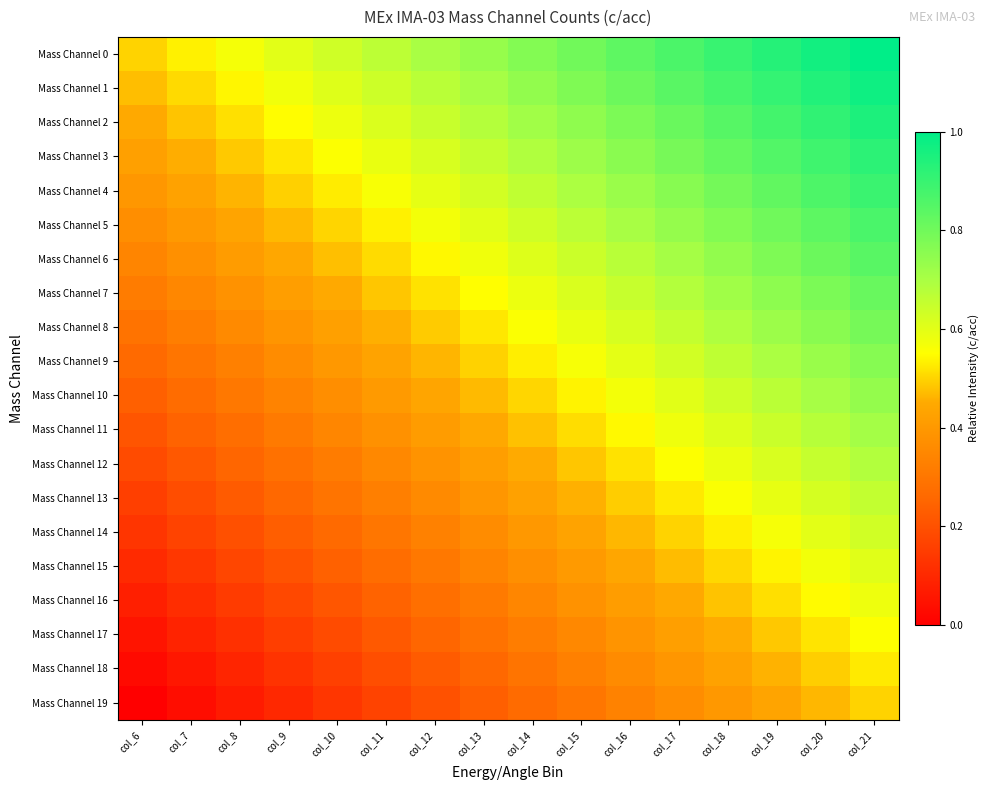

Reading left to right, list all the values displayed in this chart.

Mass Channel 0: col_6=0.5	col_7=0.5	col_8=0.6	col_9=0.6	col_10=0.6	col_11=0.7	col_12=0.7	col_13=0.7	col_14=0.8	col_15=0.8	col_16=0.8	col_17=0.9	col_18=0.9	col_19=0.9	col_20=1.0	col_21=1.0
Mass Channel 1: col_6=0.5	col_7=0.5	col_8=0.5	col_9=0.6	col_10=0.6	col_11=0.6	col_12=0.7	col_13=0.7	col_14=0.7	col_15=0.8	col_16=0.8	col_17=0.8	col_18=0.9	col_19=0.9	col_20=0.9	col_21=1.0
Mass Channel 2: col_6=0.4	col_7=0.5	col_8=0.5	col_9=0.5	col_10=0.6	col_11=0.6	col_12=0.6	col_13=0.7	col_14=0.7	col_15=0.7	col_16=0.8	col_17=0.8	col_18=0.8	col_19=0.9	col_20=0.9	col_21=0.9
Mass Channel 3: col_6=0.4	col_7=0.5	col_8=0.5	col_9=0.5	col_10=0.6	col_11=0.6	col_12=0.6	col_13=0.7	col_14=0.7	col_15=0.7	col_16=0.8	col_17=0.8	col_18=0.8	col_19=0.9	col_20=0.9	col_21=0.9
Mass Channel 4: col_6=0.4	col_7=0.4	col_8=0.5	col_9=0.5	col_10=0.5	col_11=0.6	col_12=0.6	col_13=0.6	col_14=0.7	col_15=0.7	col_16=0.7	col_17=0.8	col_18=0.8	col_19=0.8	col_20=0.9	col_21=0.9
Mass Channel 5: col_6=0.4	col_7=0.4	col_8=0.4	col_9=0.5	col_10=0.5	col_11=0.5	col_12=0.6	col_13=0.6	col_14=0.6	col_15=0.7	col_16=0.7	col_17=0.7	col_18=0.8	col_19=0.8	col_20=0.8	col_21=0.9
Mass Channel 6: col_6=0.3	col_7=0.4	col_8=0.4	col_9=0.4	col_10=0.5	col_11=0.5	col_12=0.5	col_13=0.6	col_14=0.6	col_15=0.6	col_16=0.7	col_17=0.7	col_18=0.7	col_19=0.8	col_20=0.8	col_21=0.8
Mass Channel 7: col_6=0.3	col_7=0.3	col_8=0.4	col_9=0.4	col_10=0.4	col_11=0.5	col_12=0.5	col_13=0.5	col_14=0.6	col_15=0.6	col_16=0.6	col_17=0.7	col_18=0.7	col_19=0.7	col_20=0.8	col_21=0.8
Mass Channel 8: col_6=0.3	col_7=0.3	col_8=0.4	col_9=0.4	col_10=0.4	col_11=0.5	col_12=0.5	col_13=0.5	col_14=0.6	col_15=0.6	col_16=0.6	col_17=0.7	col_18=0.7	col_19=0.7	col_20=0.8	col_21=0.8
Mass Channel 9: col_6=0.3	col_7=0.3	col_8=0.3	col_9=0.4	col_10=0.4	col_11=0.4	col_12=0.5	col_13=0.5	col_14=0.5	col_15=0.6	col_16=0.6	col_17=0.6	col_18=0.7	col_19=0.7	col_20=0.7	col_21=0.8
Mass Channel 10: col_6=0.2	col_7=0.3	col_8=0.3	col_9=0.3	col_10=0.4	col_11=0.4	col_12=0.4	col_13=0.5	col_14=0.5	col_15=0.5	col_16=0.6	col_17=0.6	col_18=0.6	col_19=0.7	col_20=0.7	col_21=0.7
Mass Channel 11: col_6=0.2	col_7=0.2	col_8=0.3	col_9=0.3	col_10=0.3	col_11=0.4	col_12=0.4	col_13=0.4	col_14=0.5	col_15=0.5	col_16=0.5	col_17=0.6	col_18=0.6	col_19=0.6	col_20=0.7	col_21=0.7
Mass Channel 12: col_6=0.2	col_7=0.2	col_8=0.3	col_9=0.3	col_10=0.3	col_11=0.4	col_12=0.4	col_13=0.4	col_14=0.5	col_15=0.5	col_16=0.5	col_17=0.6	col_18=0.6	col_19=0.6	col_20=0.7	col_21=0.7
Mass Channel 13: col_6=0.2	col_7=0.2	col_8=0.2	col_9=0.3	col_10=0.3	col_11=0.3	col_12=0.4	col_13=0.4	col_14=0.4	col_15=0.5	col_16=0.5	col_17=0.5	col_18=0.6	col_19=0.6	col_20=0.6	col_21=0.7
Mass Channel 14: col_6=0.1	col_7=0.2	col_8=0.2	col_9=0.2	col_10=0.3	col_11=0.3	col_12=0.3	col_13=0.4	col_14=0.4	col_15=0.4	col_16=0.5	col_17=0.5	col_18=0.5	col_19=0.6	col_20=0.6	col_21=0.6
Mass Channel 15: col_6=0.1	col_7=0.1	col_8=0.2	col_9=0.2	col_10=0.2	col_11=0.3	col_12=0.3	col_13=0.3	col_14=0.4	col_15=0.4	col_16=0.4	col_17=0.5	col_18=0.5	col_19=0.5	col_20=0.6	col_21=0.6
Mass Channel 16: col_6=0.1	col_7=0.1	col_8=0.1	col_9=0.2	col_10=0.2	col_11=0.2	col_12=0.3	col_13=0.3	col_14=0.3	col_15=0.4	col_16=0.4	col_17=0.4	col_18=0.5	col_19=0.5	col_20=0.5	col_21=0.6
Mass Channel 17: col_6=0.1	col_7=0.1	col_8=0.1	col_9=0.2	col_10=0.2	col_11=0.2	col_12=0.3	col_13=0.3	col_14=0.3	col_15=0.4	col_16=0.4	col_17=0.4	col_18=0.5	col_19=0.5	col_20=0.5	col_21=0.6
Mass Channel 18: col_6=0.0	col_7=0.1	col_8=0.1	col_9=0.1	col_10=0.2	col_11=0.2	col_12=0.2	col_13=0.3	col_14=0.3	col_15=0.3	col_16=0.4	col_17=0.4	col_18=0.4	col_19=0.5	col_20=0.5	col_21=0.5
Mass Channel 19: col_6=0.0	col_7=0.0	col_8=0.1	col_9=0.1	col_10=0.1	col_11=0.2	col_12=0.2	col_13=0.2	col_14=0.3	col_15=0.3	col_16=0.3	col_17=0.4	col_18=0.4	col_19=0.4	col_20=0.5	col_21=0.5